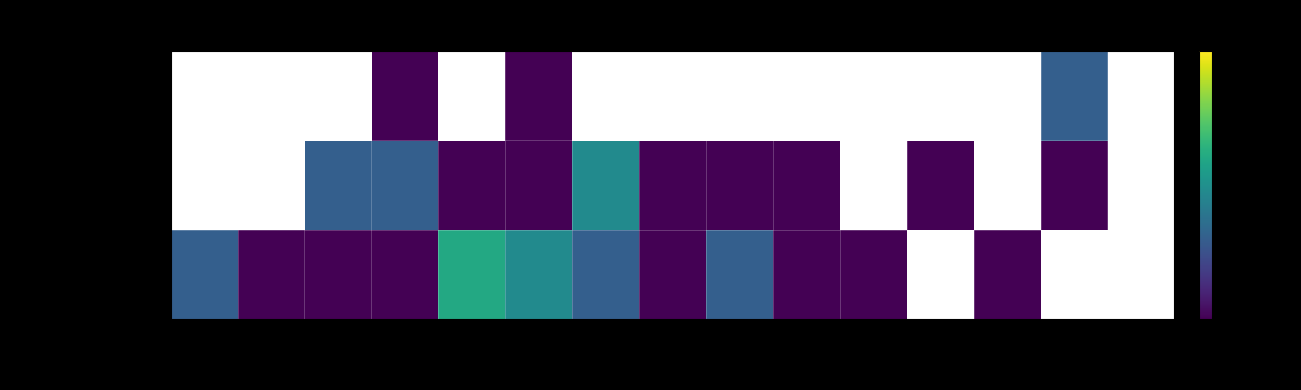

Rank the series at 2006 from highest to lowest value.

California, District of Columbia, Pennsylvania